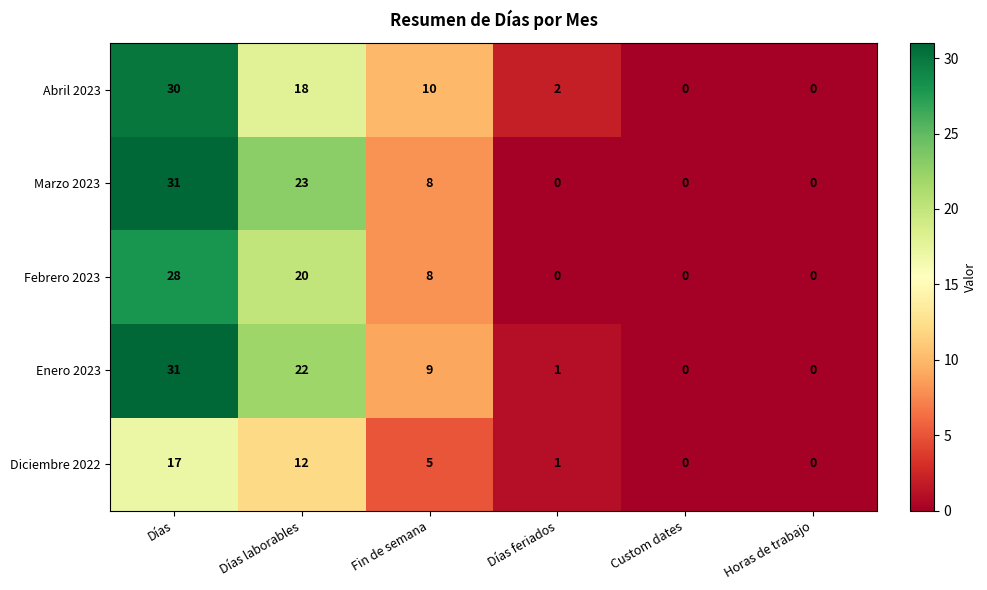

What is the spread (max minus min) of values at Días laborables?

11